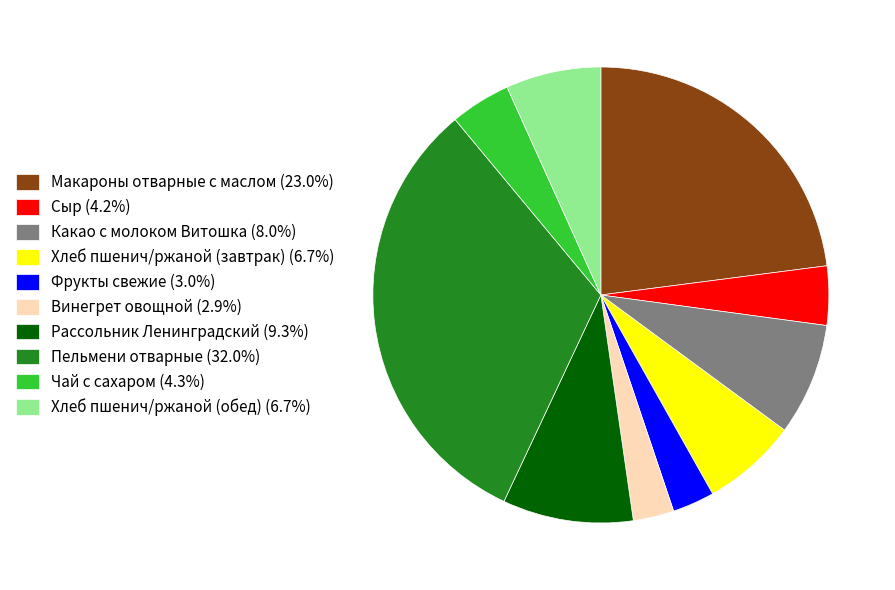

What is the ratio of the value at Какао с молоком Витошка (8.0%) to the value at Макароны отварные с маслом (23.0%)?

0.3